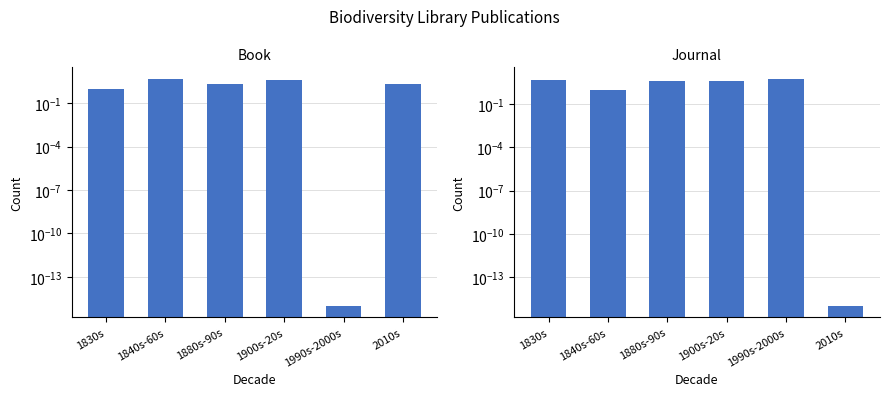

How many groups of bars are there?

6